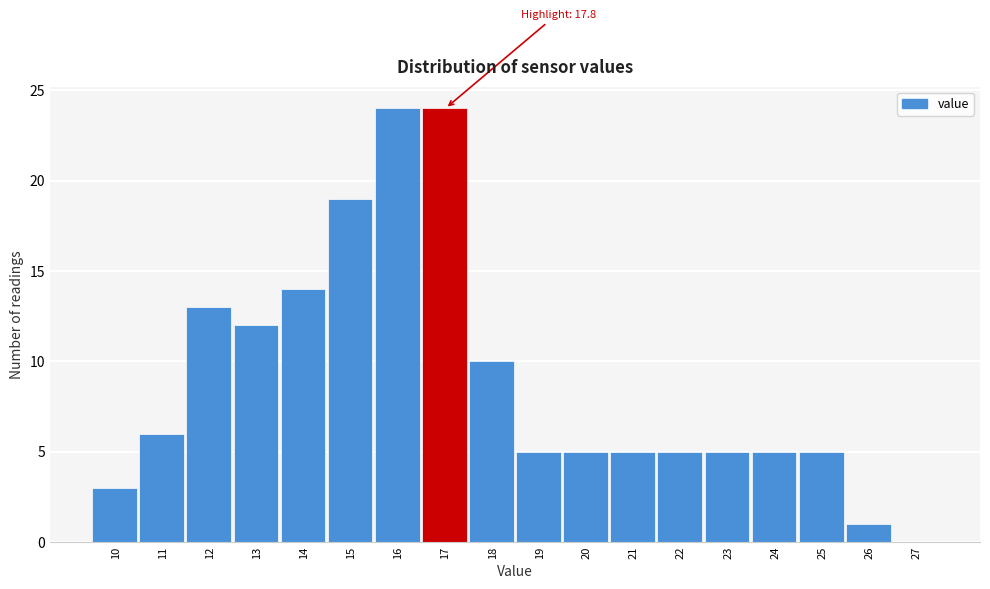

Reading left to right, extract all data points from this chart.

10=3	11=6	12=13	13=12	14=14	15=19	16=24	17=24	18=10	19=5	20=5	21=5	22=5	23=5	24=5	25=5	26=1	27=0